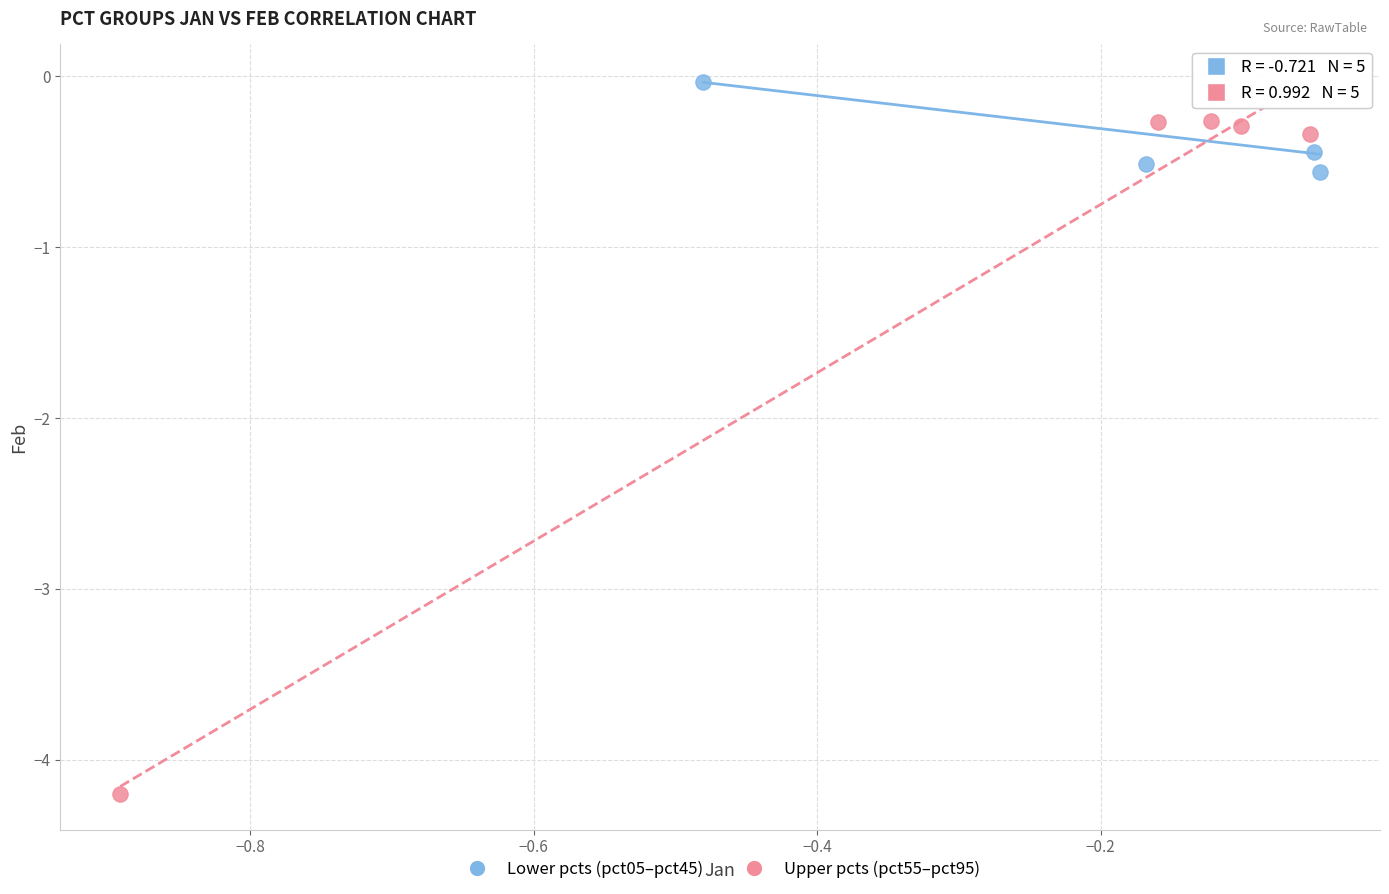

Which series has the largest Y range (max minus min)?

Upper pcts (pct55–pct95)